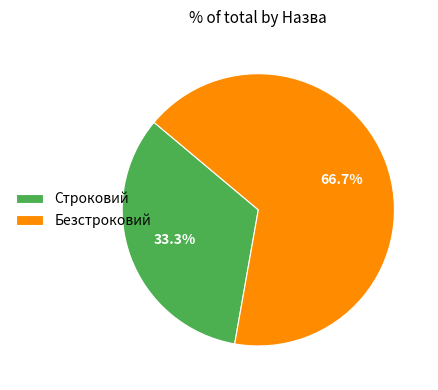

Is there any slice that represents more than half of the pie?

Yes